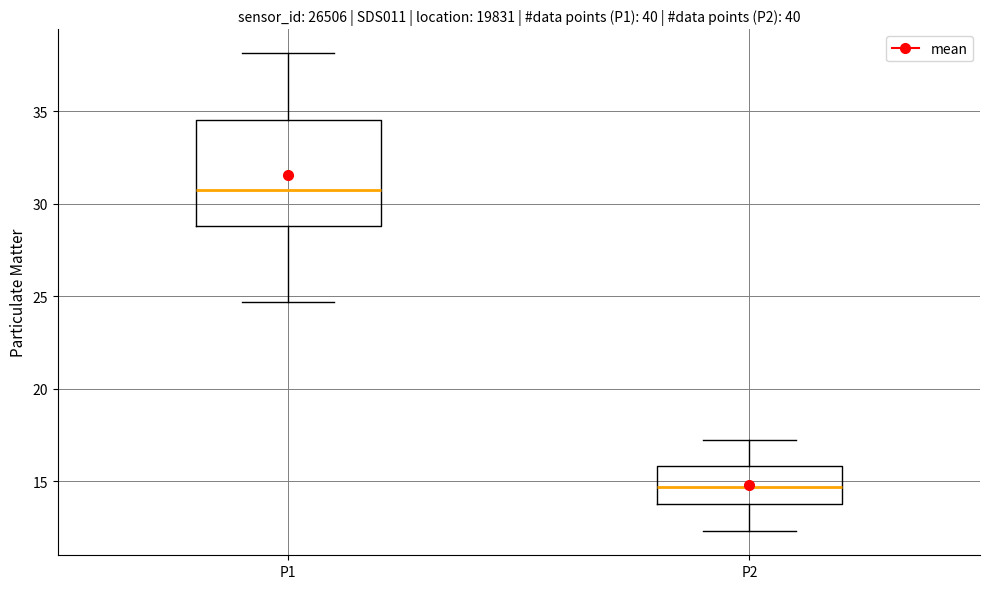

Reading left to right, read every box against the y-axis: the position of its median line, the range the box covers, and the ends of its whiskers. The values are not printed on the chart, so give them approximately, as read against the axis.

P1: median 31.0, box 29.0 to 34.5, whiskers 24.5 to 38.0
P2: median 14.5, box 14.0 to 16.0, whiskers 12.5 to 17.0